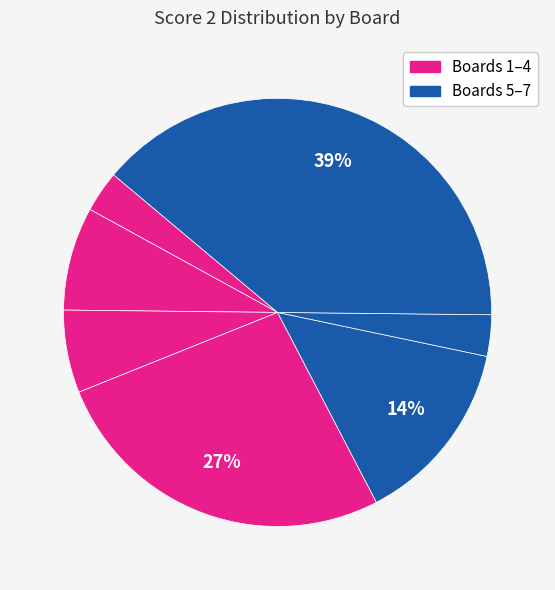

Is there a majority slice in this chart?

No